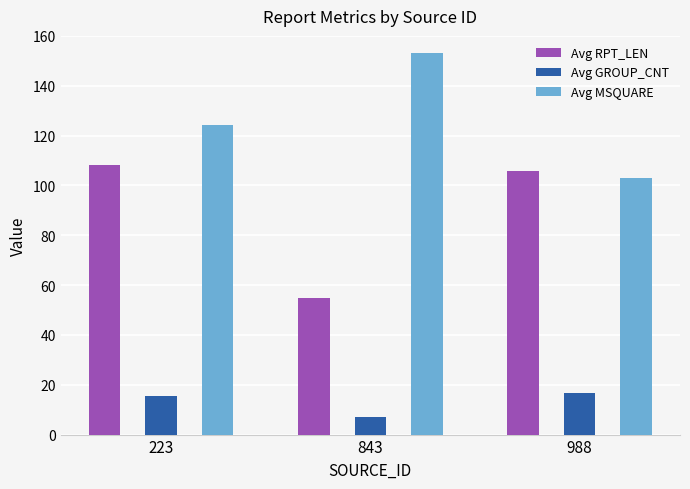

Rank the series by their average value, from highest to lowest.

Avg MSQUARE, Avg RPT_LEN, Avg GROUP_CNT